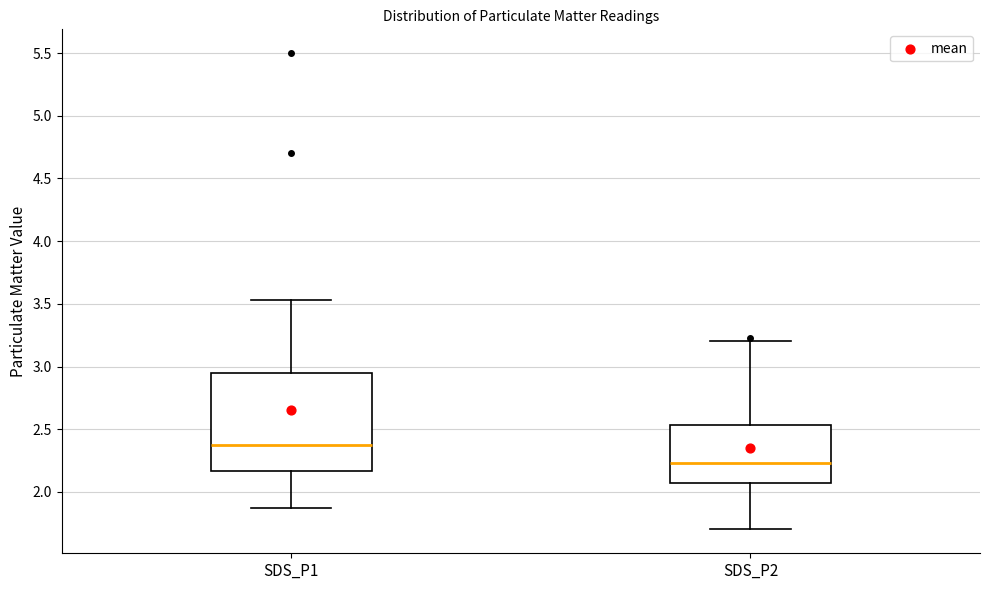

Which box is the tallest, from its lower edge to its upper edge?

SDS_P1